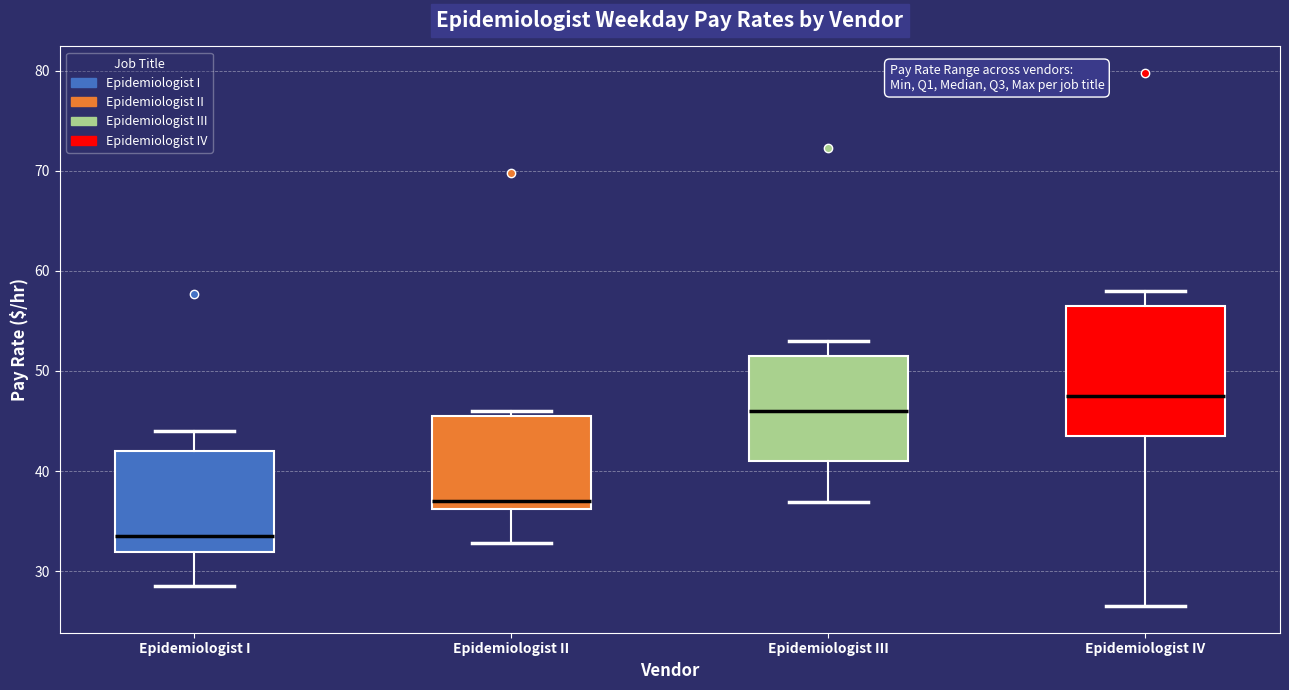

Reading left to right, transcribe this box plot: for each box, give where its median line is, the range the box spans, and where its two whiskers end, as read against the y-axis. The values are not printed on the chart, so give them approximately, as read against the axis.

Epidemiologist I: median 34, box 32 to 42, whiskers 29 to 44
Epidemiologist II: median 37, box 36 to 46, whiskers 33 to 46 (just above the box's upper edge)
Epidemiologist III: median 46, box 41 to 52, whiskers 37 to 53
Epidemiologist IV: median 48, box 44 to 57, whiskers 27 to 58